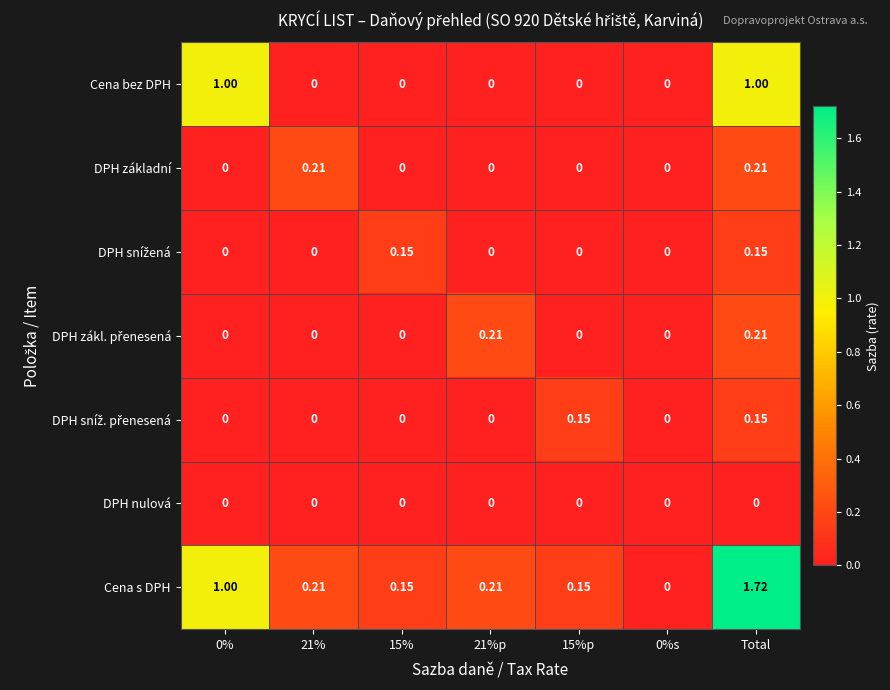

At which category is the sum across all series the highest?

Total